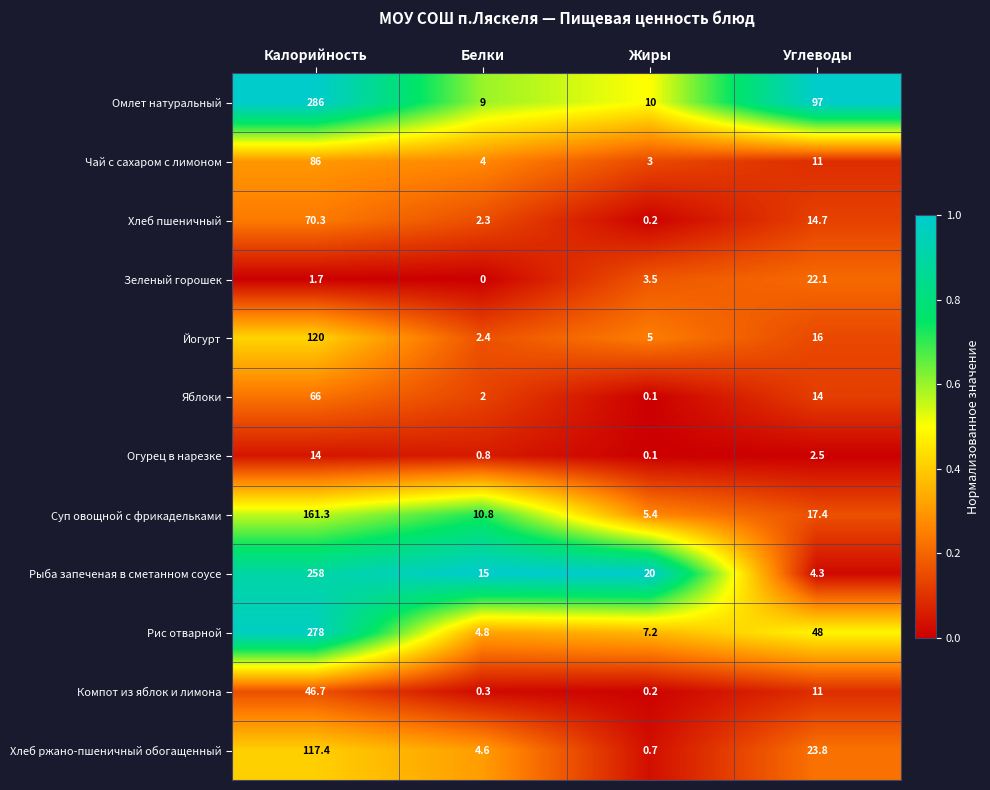

Rank the series at Белки from highest to lowest value.

Рыба запеченая в сметанном соусе, Суп овощной с фрикадельками, Омлет натуральный, Рис отварной, Хлеб ржано-пшеничный обогащенный, Чай с сахаром с лимоном, Йогурт, Хлеб пшеничный, Яблоки, Огурец в нарезке, Компот из яблок и лимона, Зеленый горошек